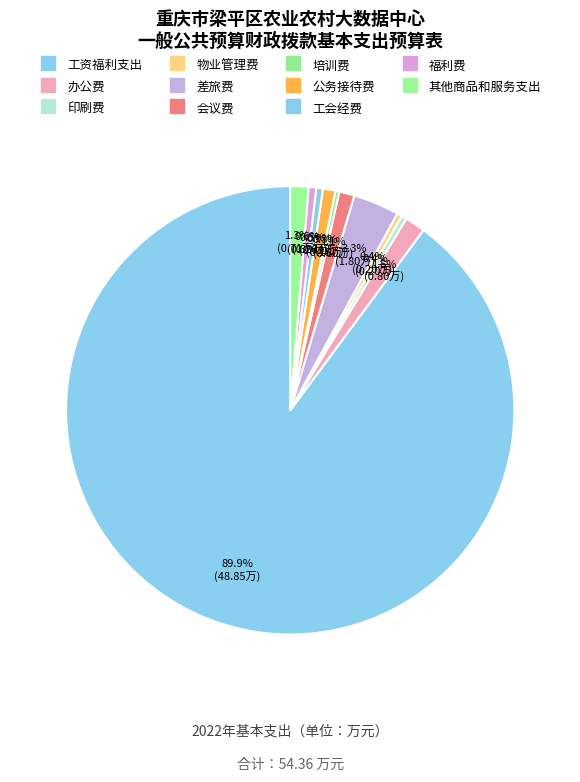

What is the change in value from 印刷费 to 公务接待费?

+0.3